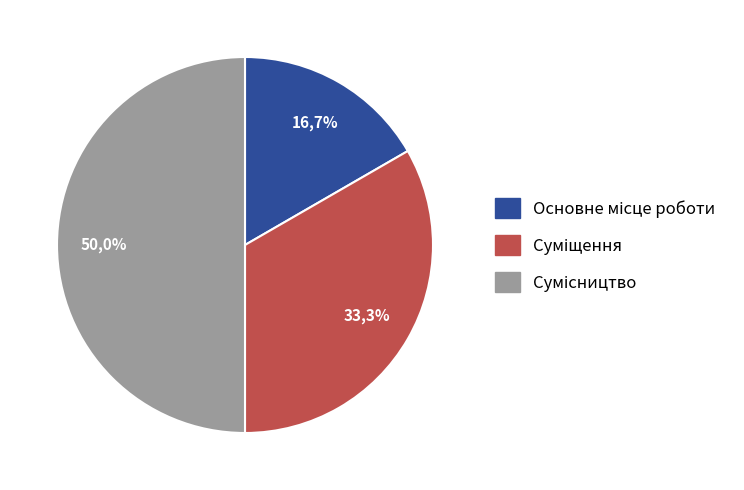

To the nearest percent, what is the average slice percentage?

33%